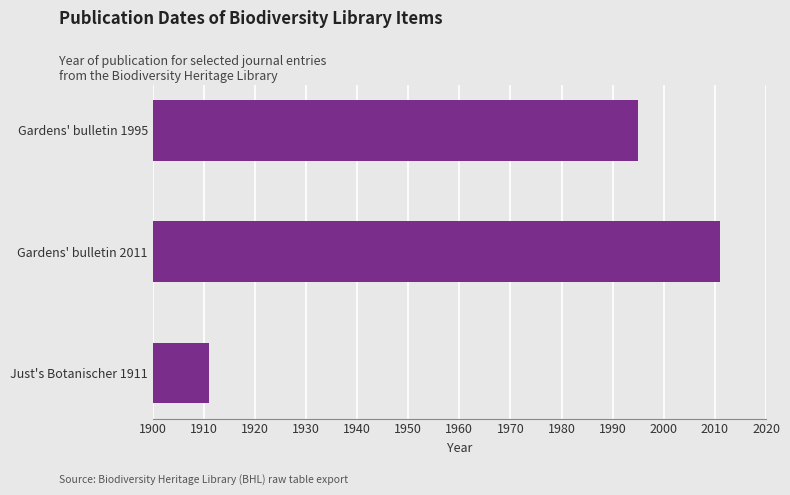

Which label corresponds to the largest value in the chart?

Gardens' bulletin 2011